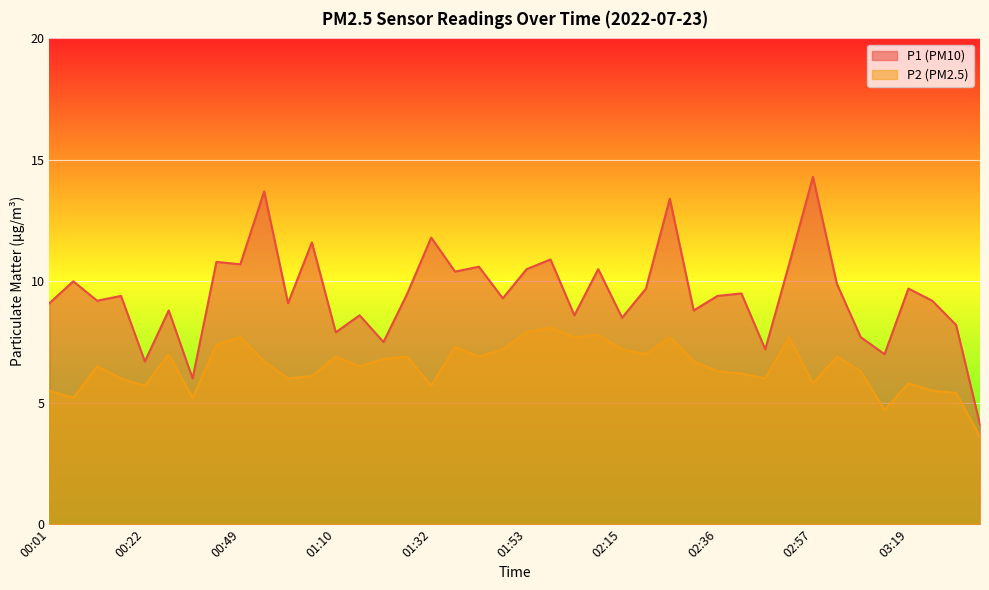

What is the label of the 29th point from the right?

01:05